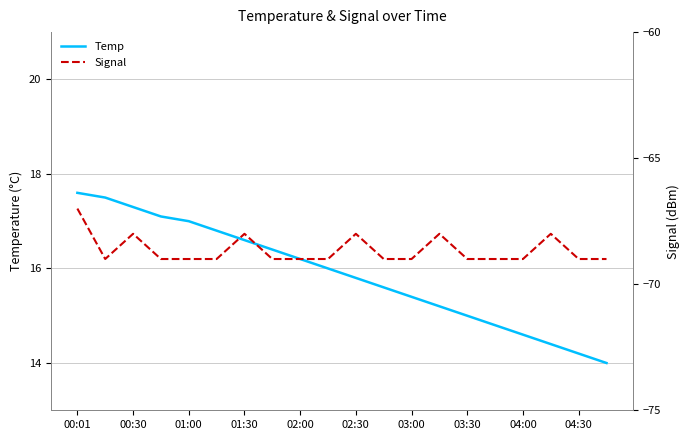

What are all the series names shown in the legend?

Temp, Signal